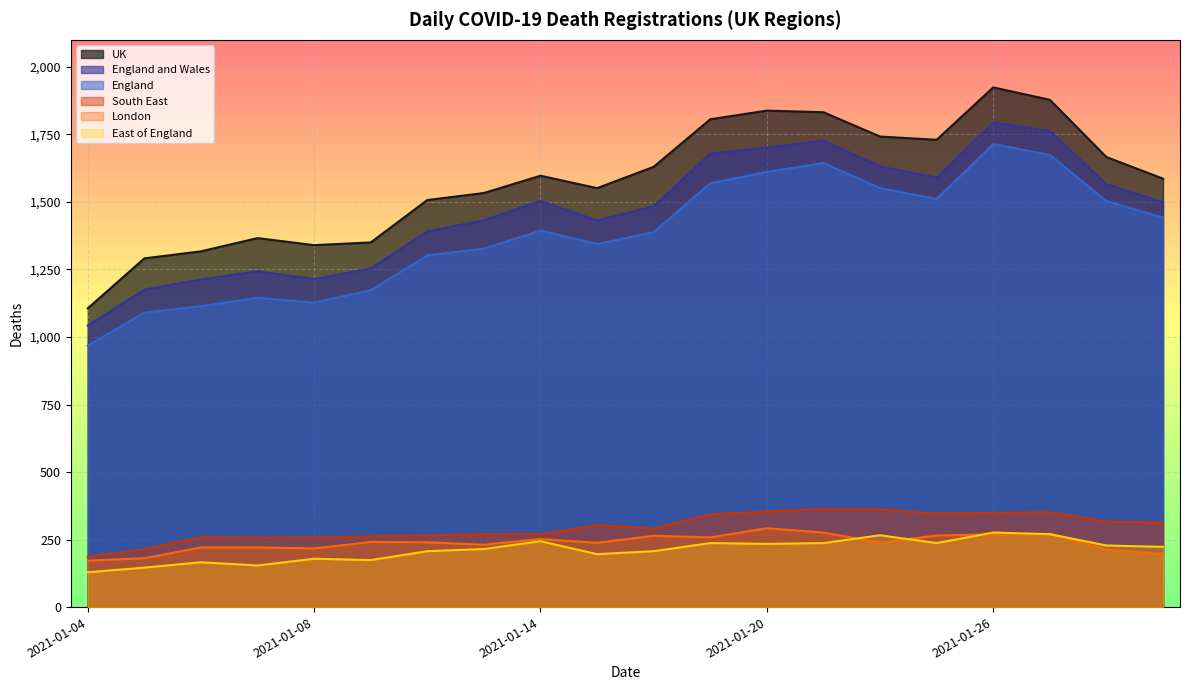

Which series has the largest total across all categories?

UK